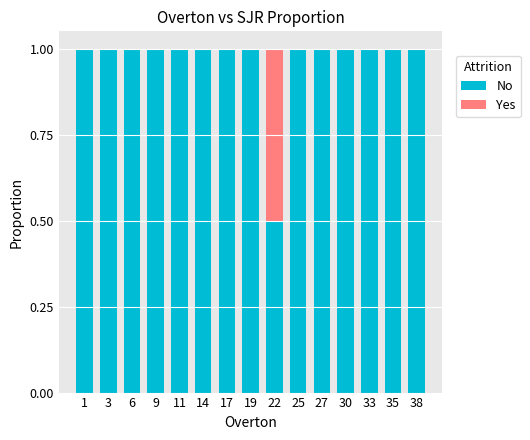

The No series shows 1.0 at 9. True or false?

True